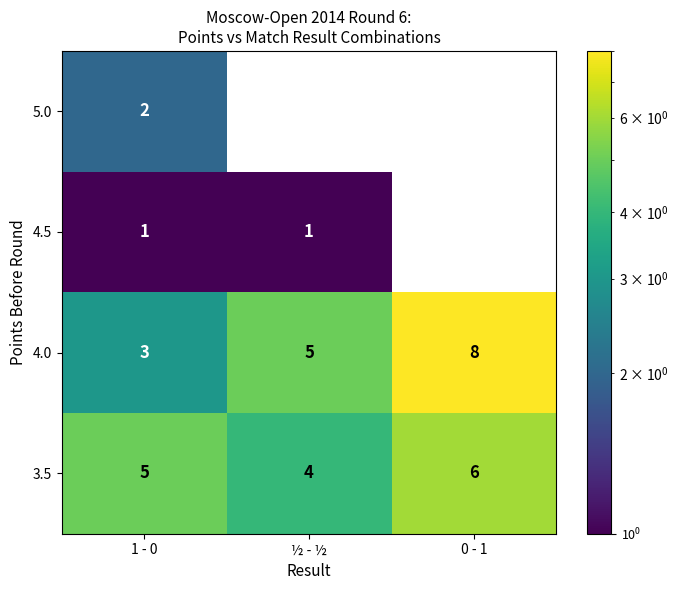

Reading right to left, list all the values displayed in this chart.

5.0: 0 - 1=0	½ - ½=0	1 - 0=2
4.5: 0 - 1=0	½ - ½=1	1 - 0=1
4.0: 0 - 1=8	½ - ½=5	1 - 0=3
3.5: 0 - 1=6	½ - ½=4	1 - 0=5